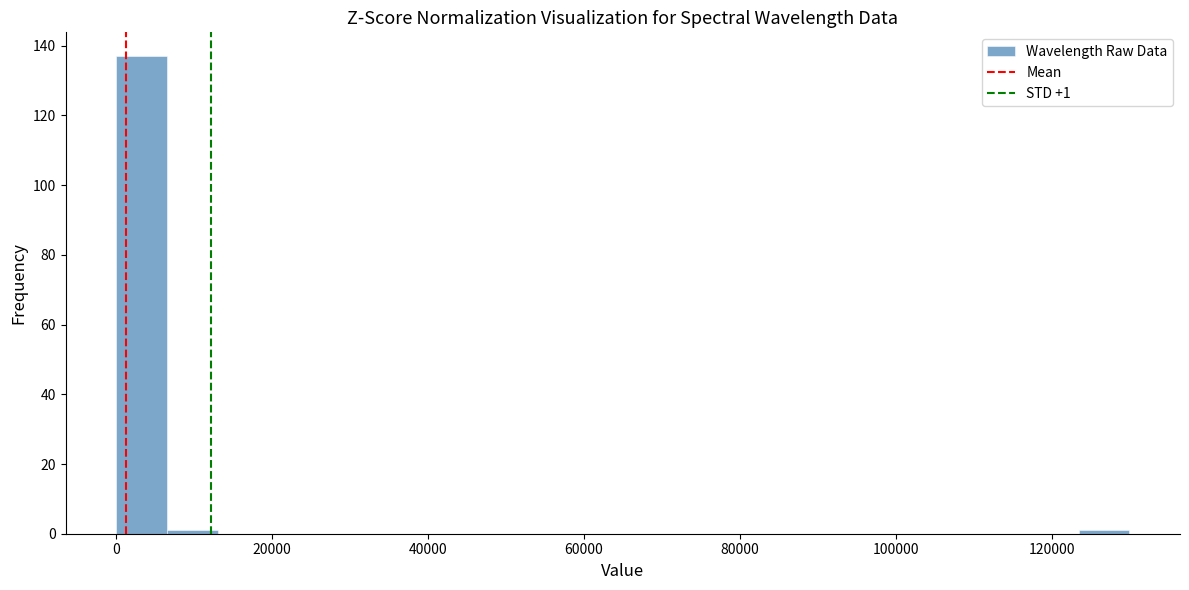

Read against the x-axis, roughly where is the centre of the tallest bar?

4000